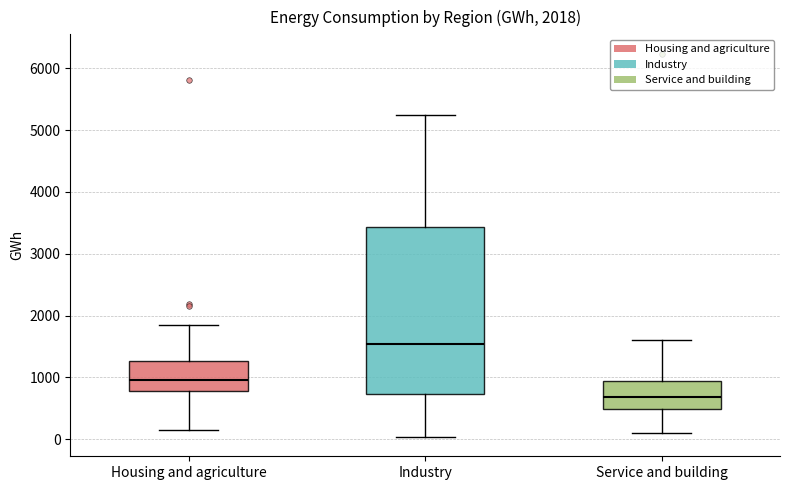

Which box's median line is the highest?

Industry